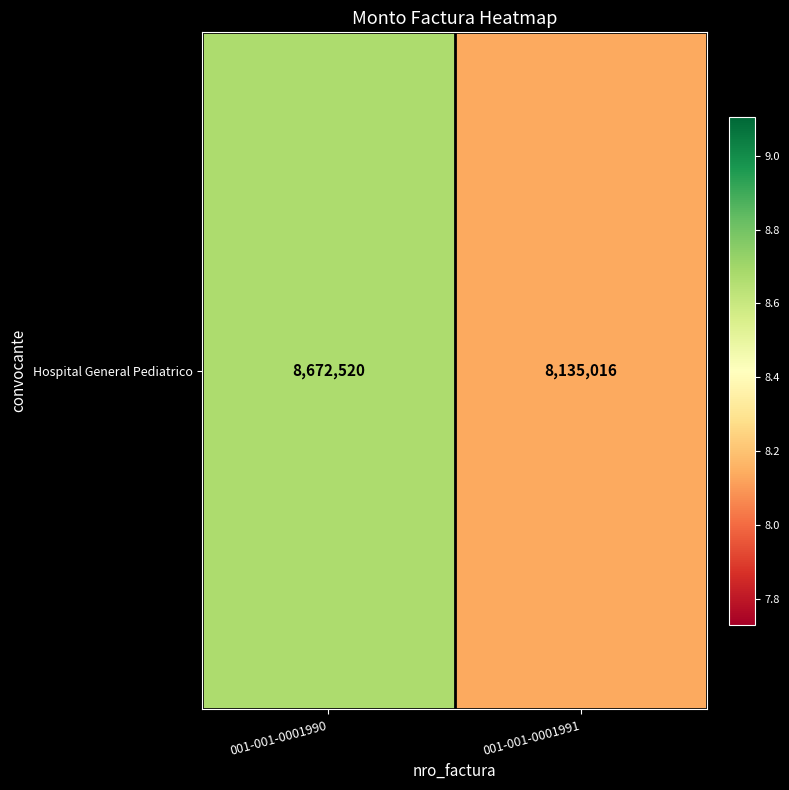

The chart shows a value of 4371639 at 001-001-0001990. True or false?

False